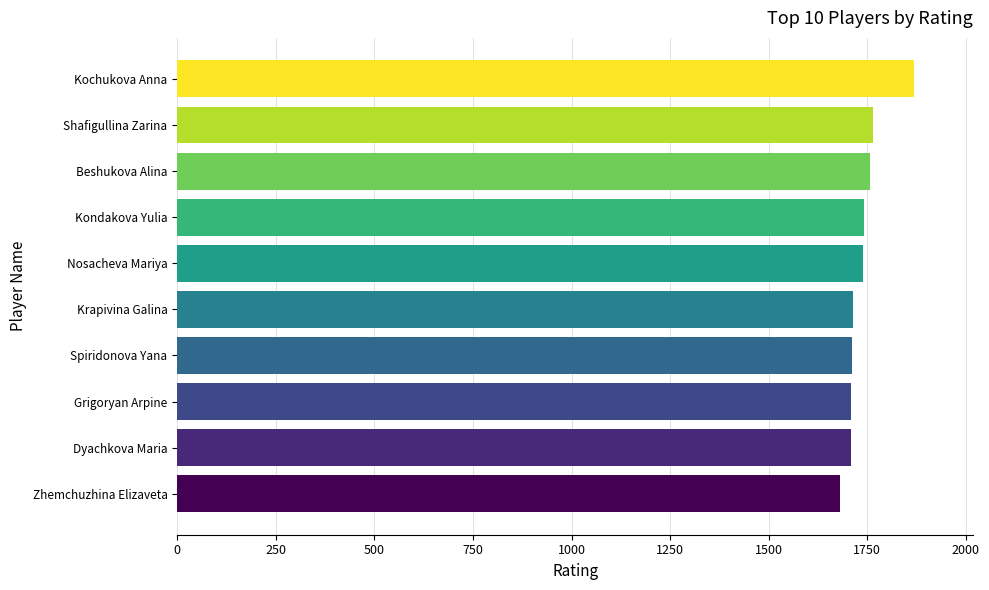

What is the difference between the maximum and minimum values?

189